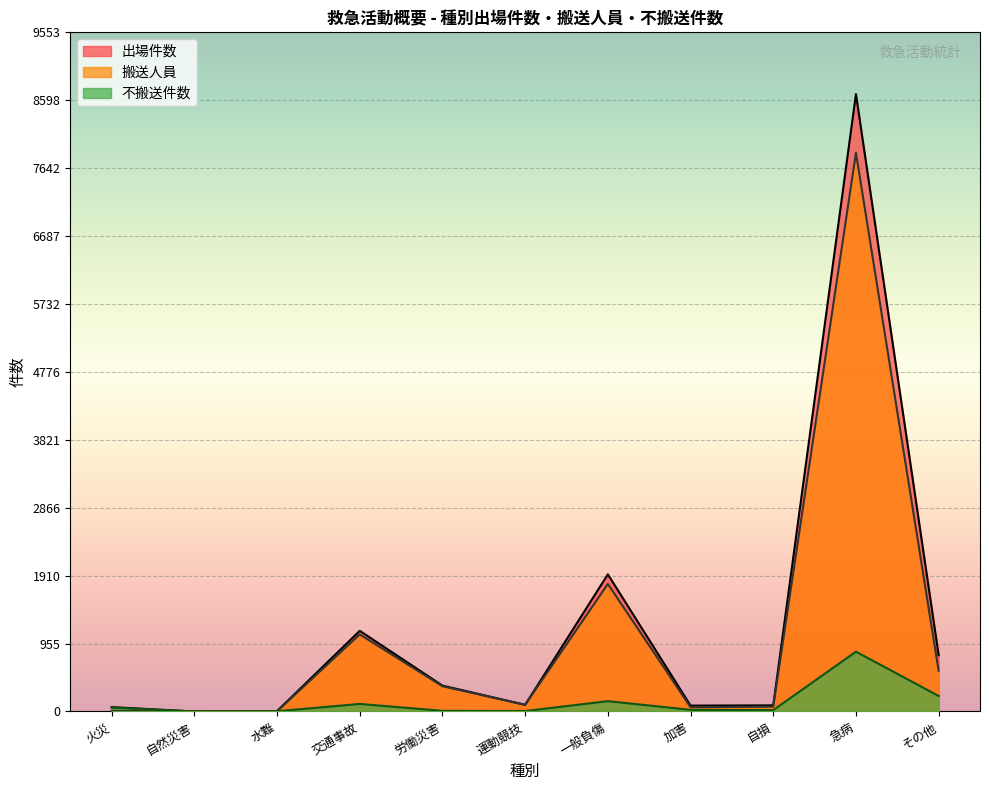

Which has a higher value, 交通事故 or 運動競技?

交通事故